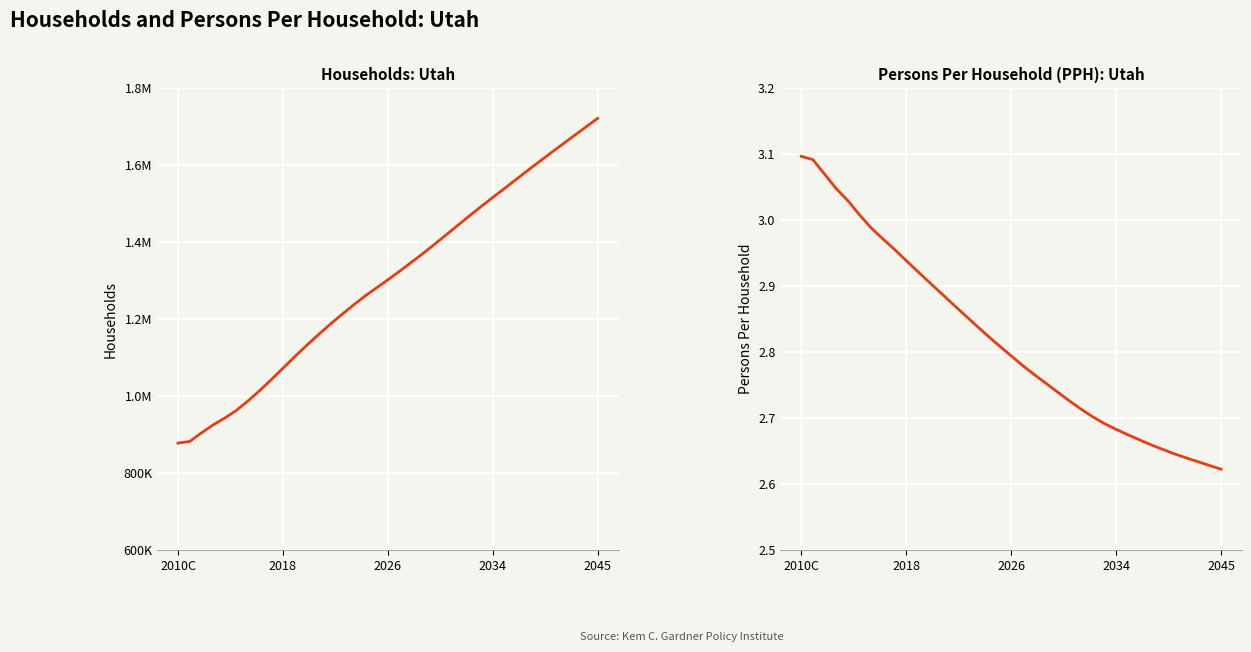

Which series changed the most between 5 and 31?

Households